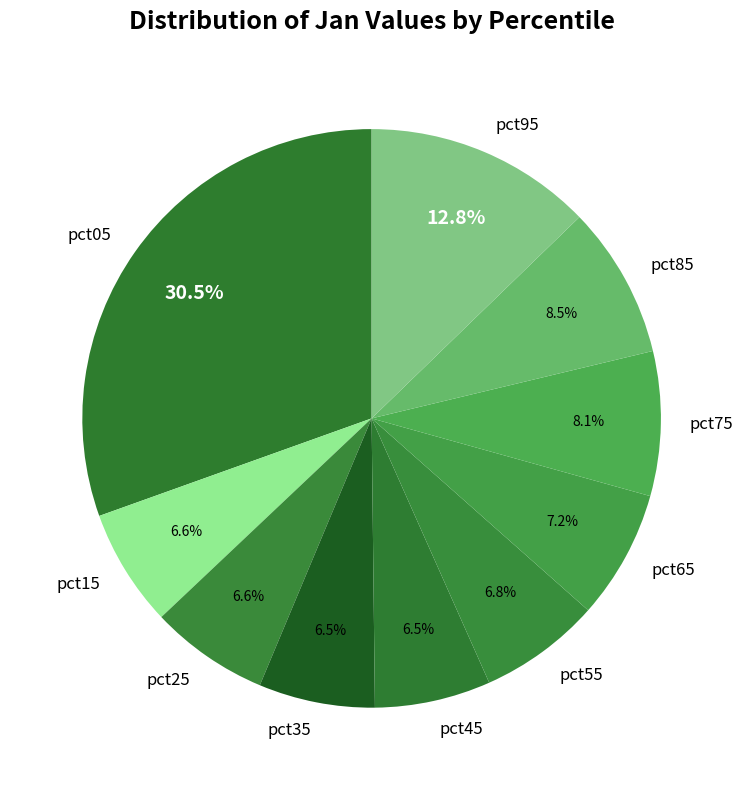

Combined, what portion of the pie is pct25 and pct15?

13.2%